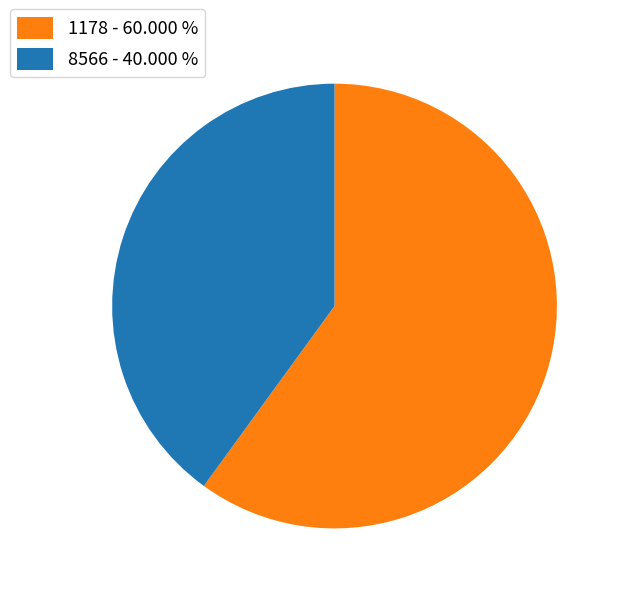

Does 1178 - 60.000 % represent more than half of the total?

Yes